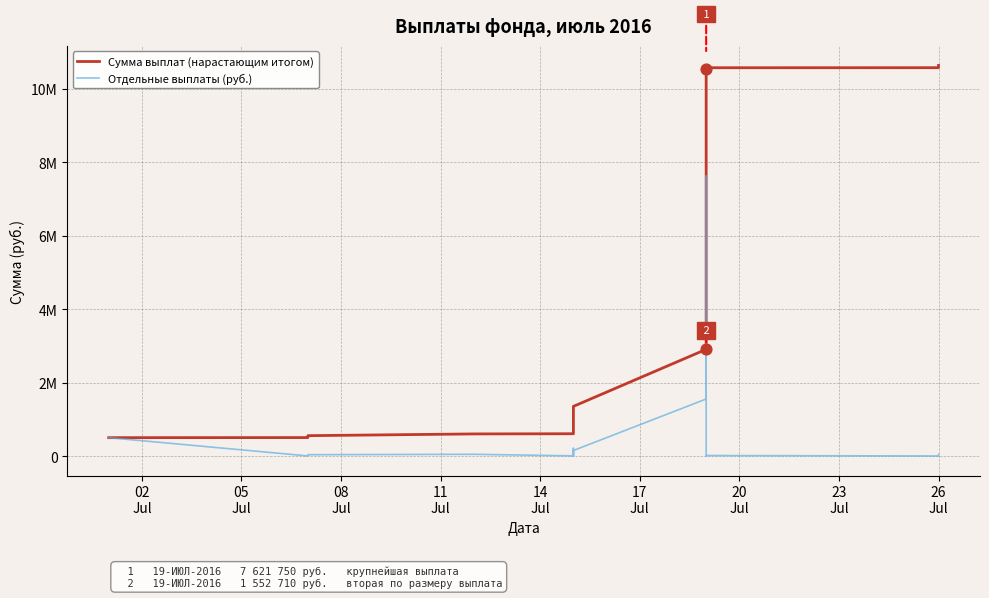

Is the value of Сумма выплат (нарастающим итогом) at 9 greater than the value of Отдельные выплаты (руб.) at 18?

Yes